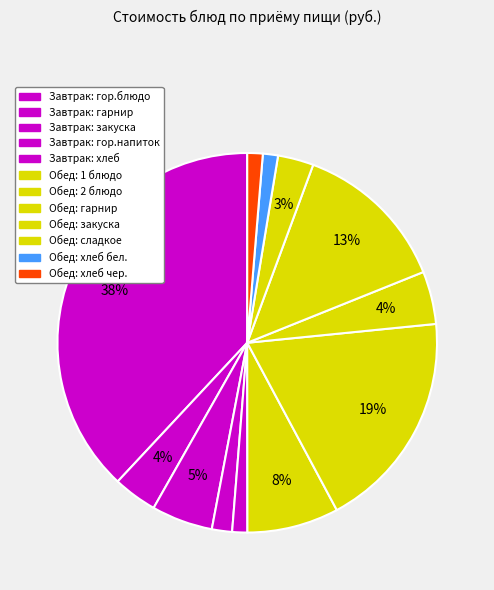

How many slices are in this pie chart?

12